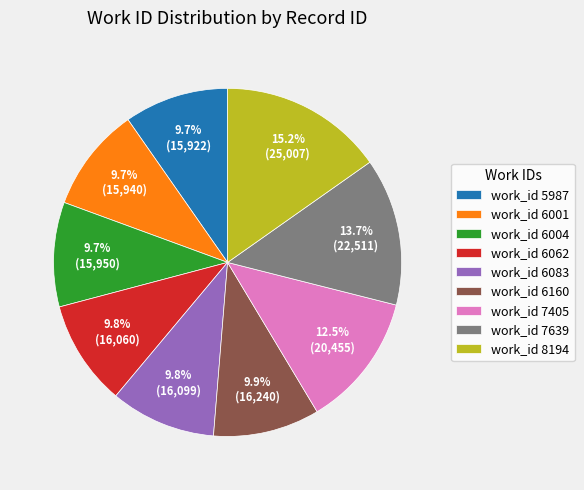

Is there a majority slice in this chart?

No